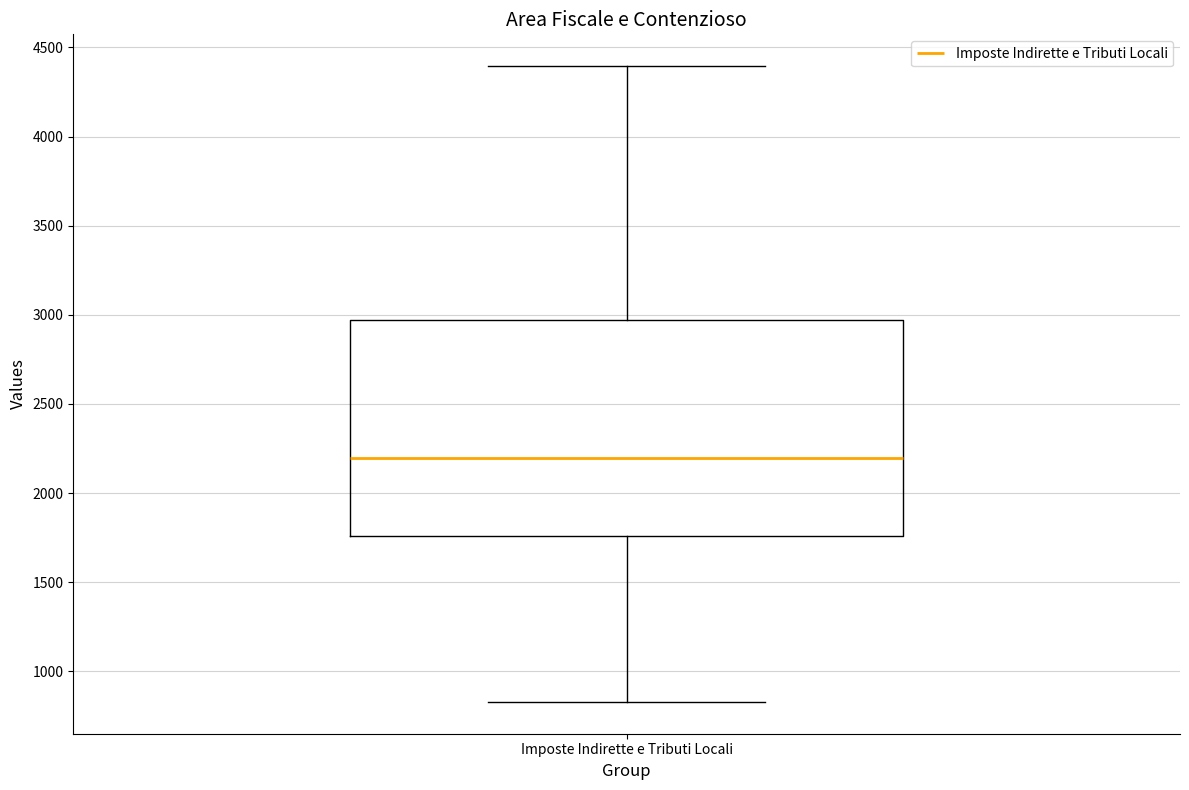

Read this box plot against the y-axis: the position of the median line, the range covered by the box, and the ends of both whiskers. The values are not printed on the chart, so give them approximately, as read against the axis.

median 2200, box 1750 to 2950, whiskers 850 to 4400